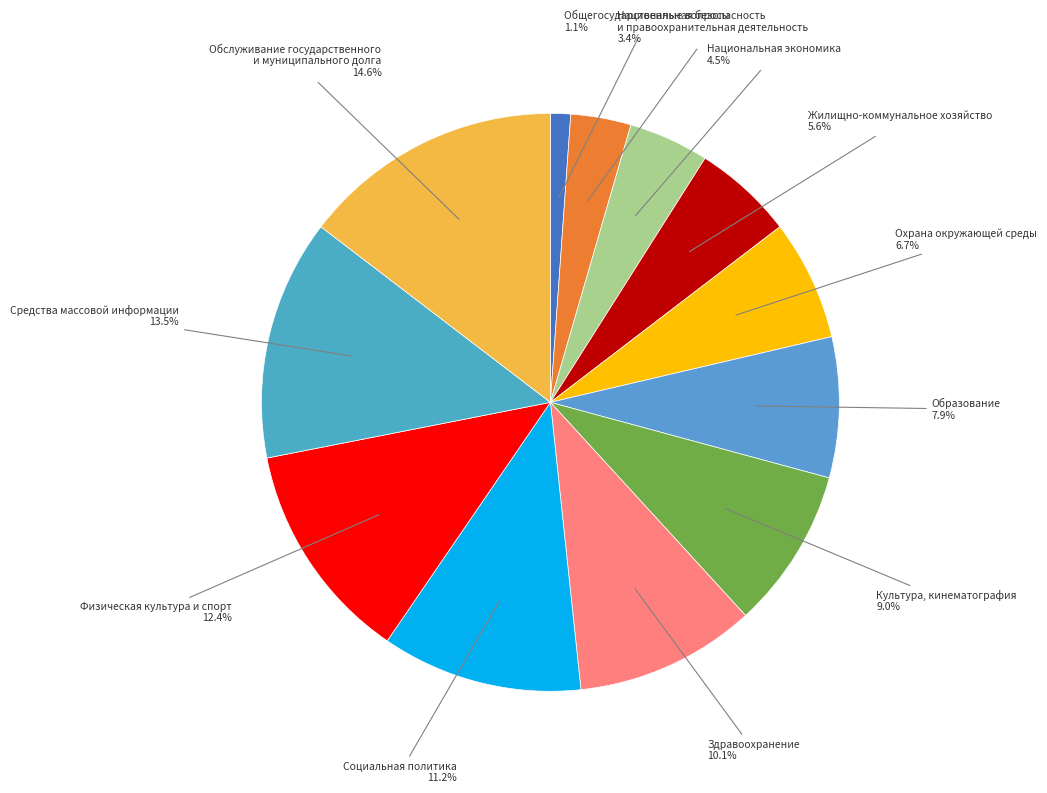

Which slice is the largest?

Обслуживание государственного и муниципального долга